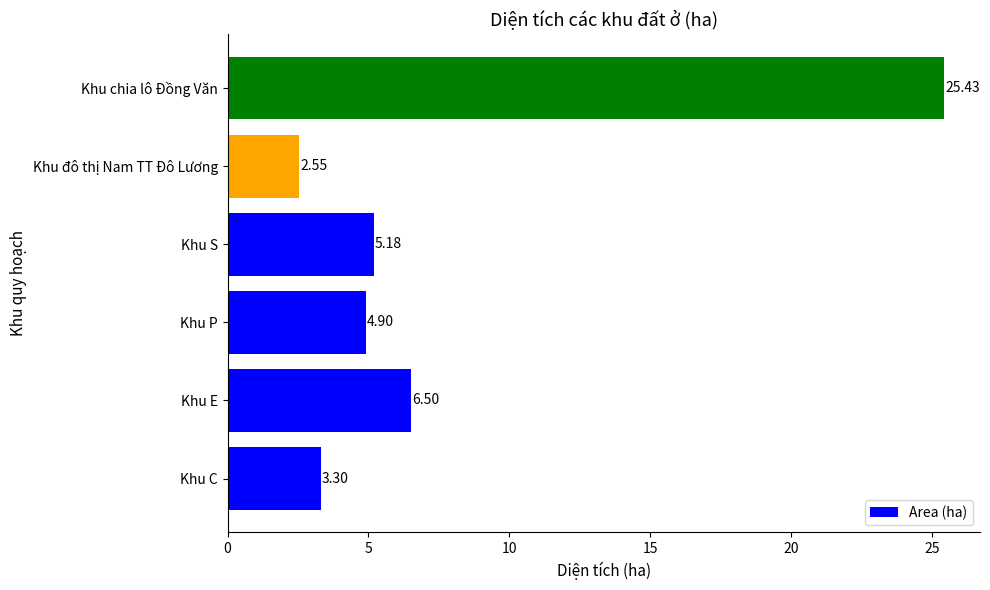

List the labels in order of value, smallest first.

Khu đô thị Nam TT Đô Lương, Khu C, Khu P, Khu S, Khu E, Khu chia lô Đồng Văn